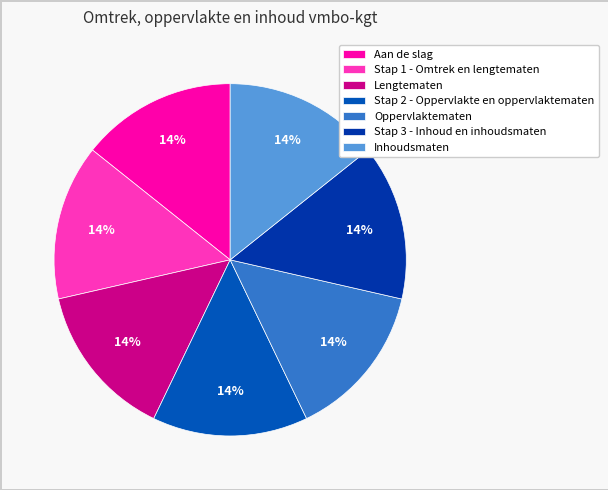

Approximately how many times larger is the value at Oppervlaktematen compared to Stap 2 - Oppervlakte en oppervlaktematen?

1.0